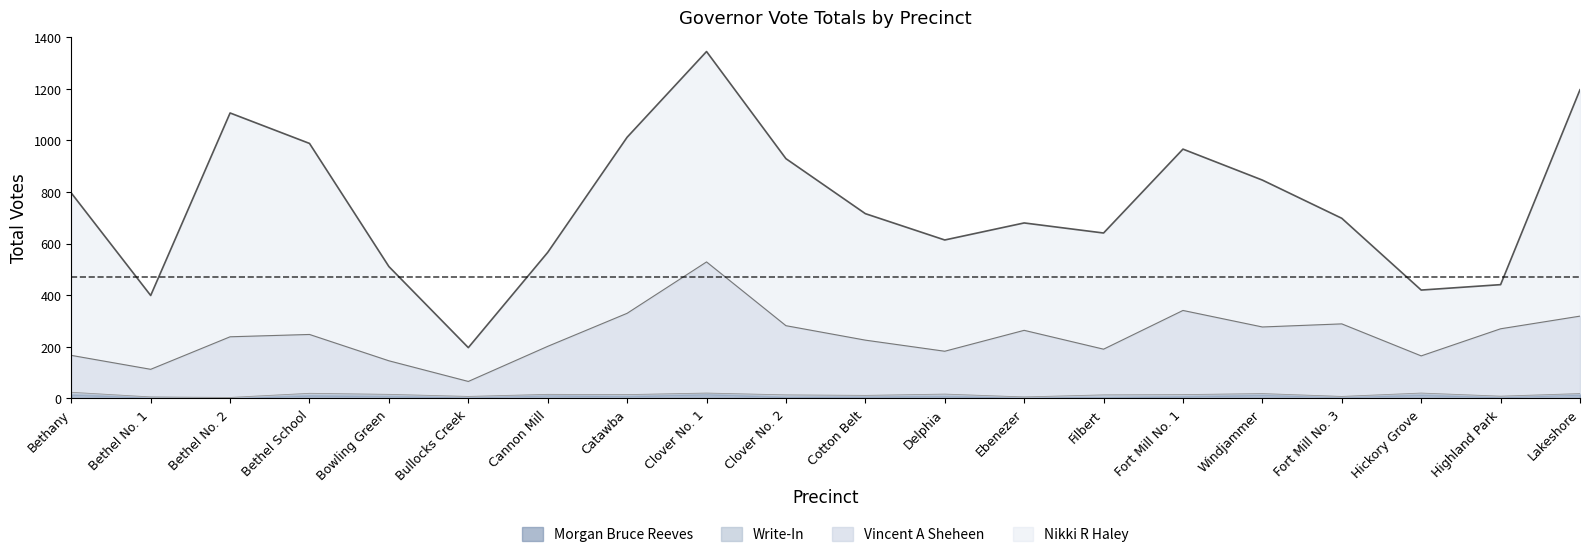

Where does the Morgan Bruce Reeves series first go above 10?

Bethany